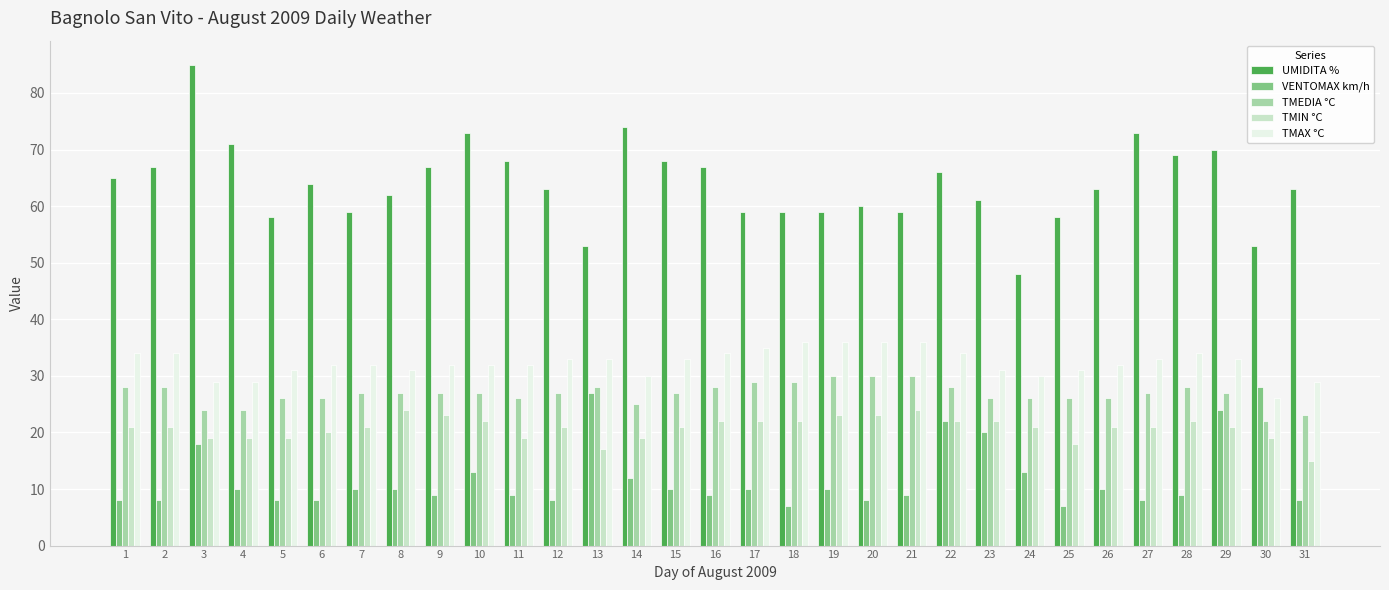

Reading left to right, extract all data points from this chart.

UMIDITA %: 1=65	2=67	3=85	4=71	5=58	6=64	7=59	8=62	9=67	10=73	11=68	12=63	13=53	14=74	15=68	16=67	17=59	18=59	19=59	20=60	21=59	22=66	23=61	24=48	25=58	26=63	27=73	28=69	29=70	30=53	31=63
VENTOMAX km/h: 1=8	2=8	3=18	4=10	5=8	6=8	7=10	8=10	9=9	10=13	11=9	12=8	13=27	14=12	15=10	16=9	17=10	18=7	19=10	20=8	21=9	22=22	23=20	24=13	25=7	26=10	27=8	28=9	29=24	30=28	31=8
TMEDIA °C: 1=28	2=28	3=24	4=24	5=26	6=26	7=27	8=27	9=27	10=27	11=26	12=27	13=28	14=25	15=27	16=28	17=29	18=29	19=30	20=30	21=30	22=28	23=26	24=26	25=26	26=26	27=27	28=28	29=27	30=22	31=23
TMIN °C: 1=21	2=21	3=19	4=19	5=19	6=20	7=21	8=24	9=23	10=22	11=19	12=21	13=17	14=19	15=21	16=22	17=22	18=22	19=23	20=23	21=24	22=22	23=22	24=21	25=18	26=21	27=21	28=22	29=21	30=19	31=15
TMAX °C: 1=34	2=34	3=29	4=29	5=31	6=32	7=32	8=31	9=32	10=32	11=32	12=33	13=33	14=30	15=33	16=34	17=35	18=36	19=36	20=36	21=36	22=34	23=31	24=30	25=31	26=32	27=33	28=34	29=33	30=26	31=29